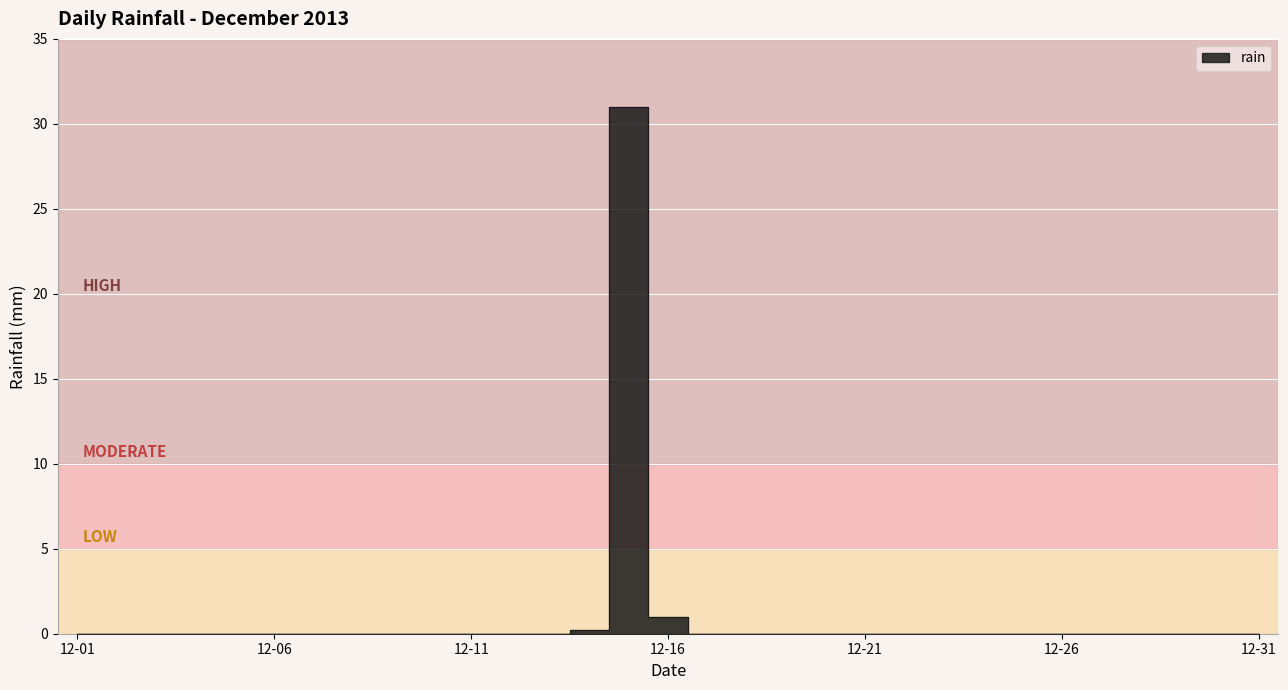

How many points are higher than both their immediate neighbors (excluding endpoints)?

1